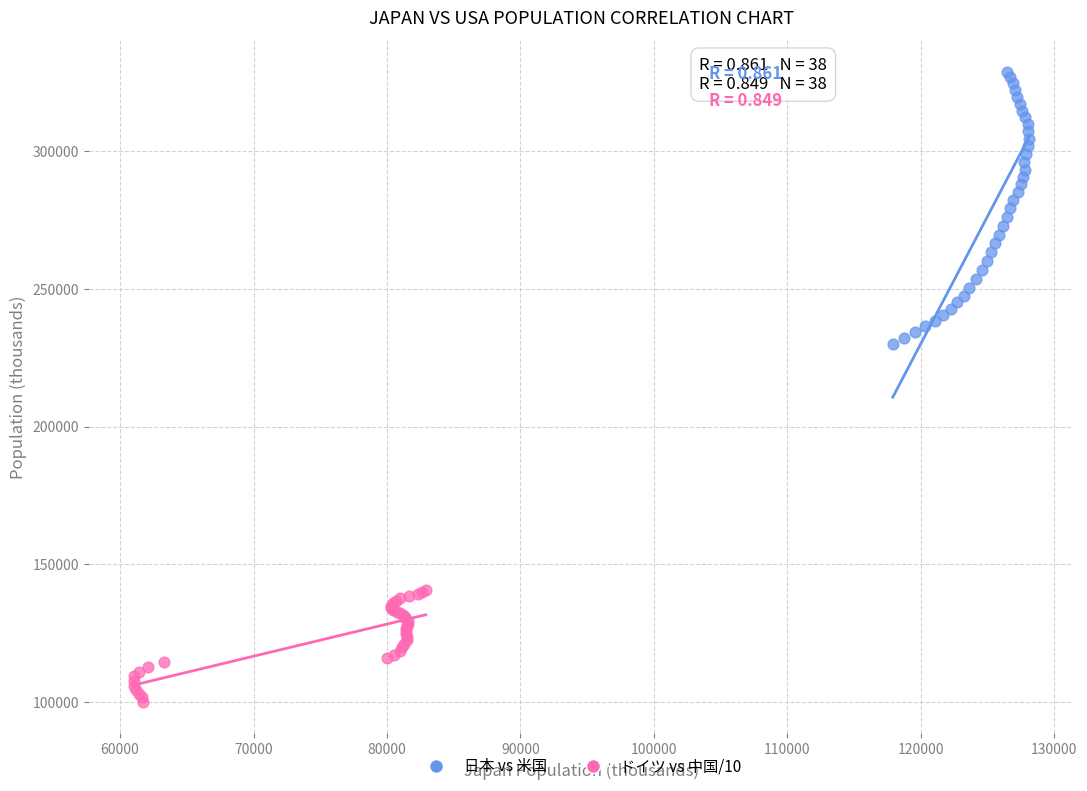

Which series reaches the minimum Y coordinate?

ドイツ vs 中国/10